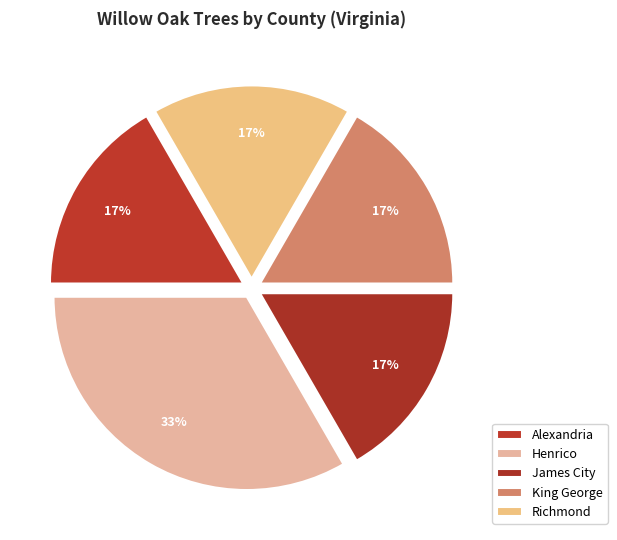

Is there a majority slice in this chart?

No